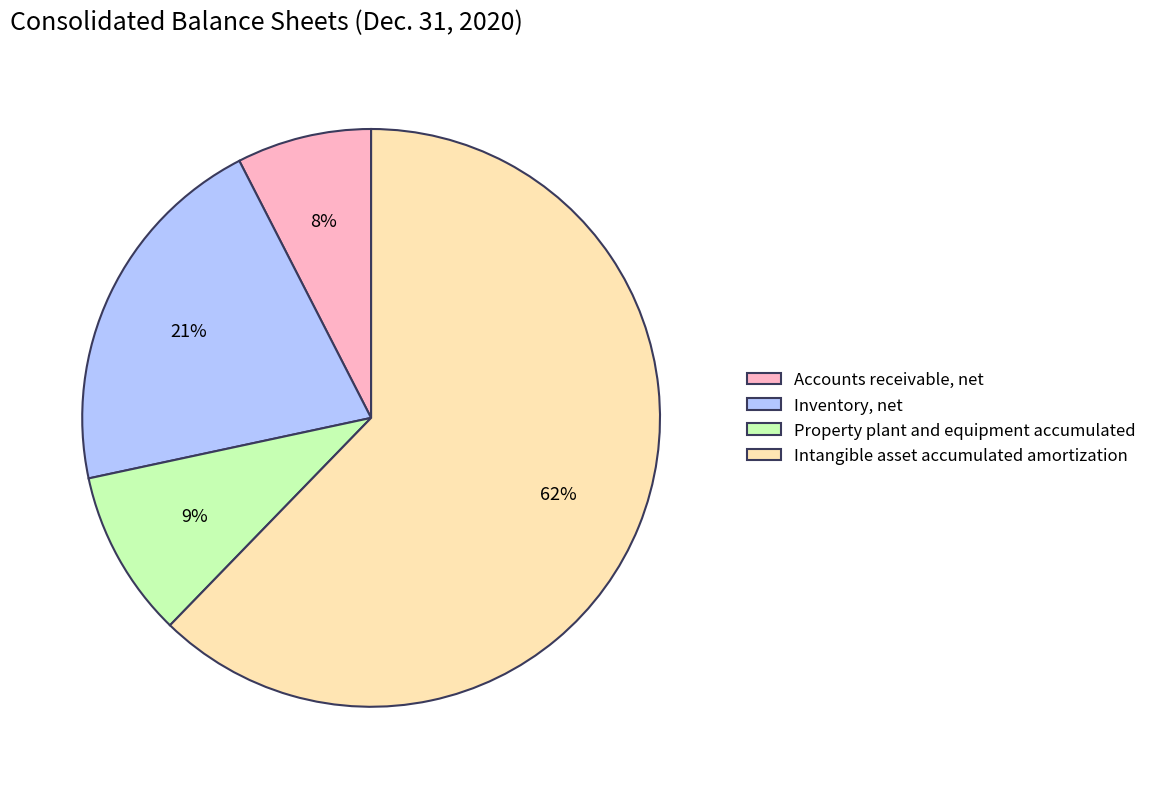

What is the largest slice in the pie chart?

Intangible asset accumulated amortization